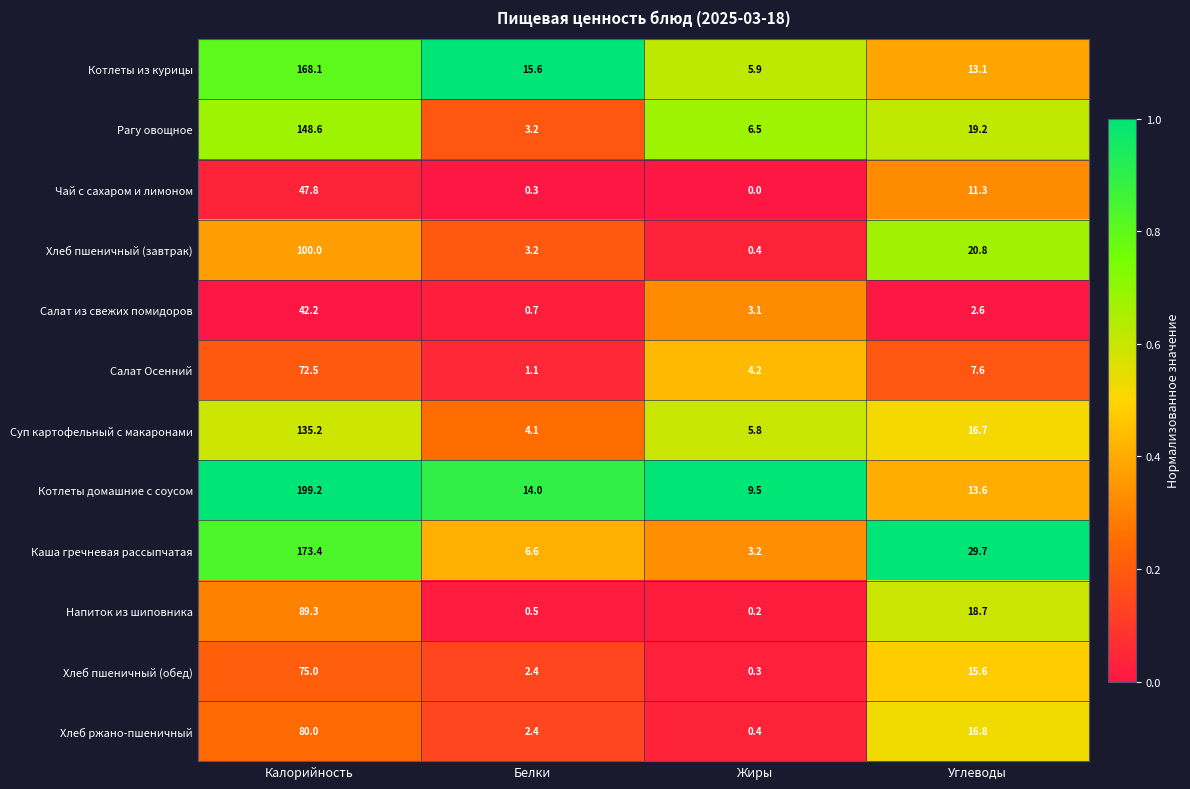

Rank the series at Калорийность from highest to lowest value.

Котлеты домашние с соусом, Каша гречневая рассыпчатая, Котлеты из курицы, Рагу овощное, Суп картофельный с макаронами, Хлеб пшеничный (завтрак), Напиток из шиповника, Хлеб ржано-пшеничный, Хлеб пшеничный (обед), Салат Осенний, Чай с сахаром и лимоном, Салат из свежих помидоров